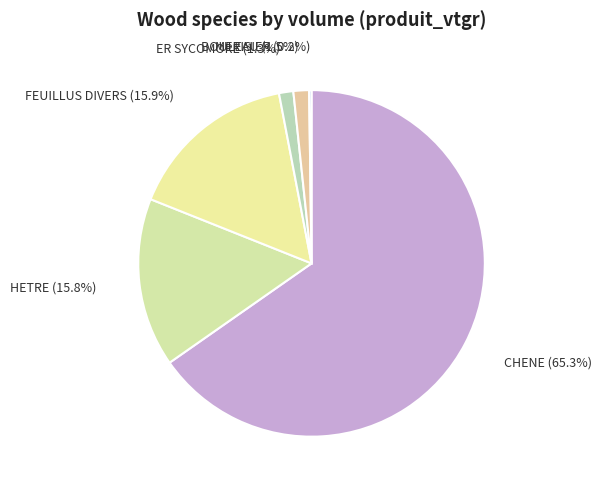

What is the largest slice in the pie chart?

CHENE